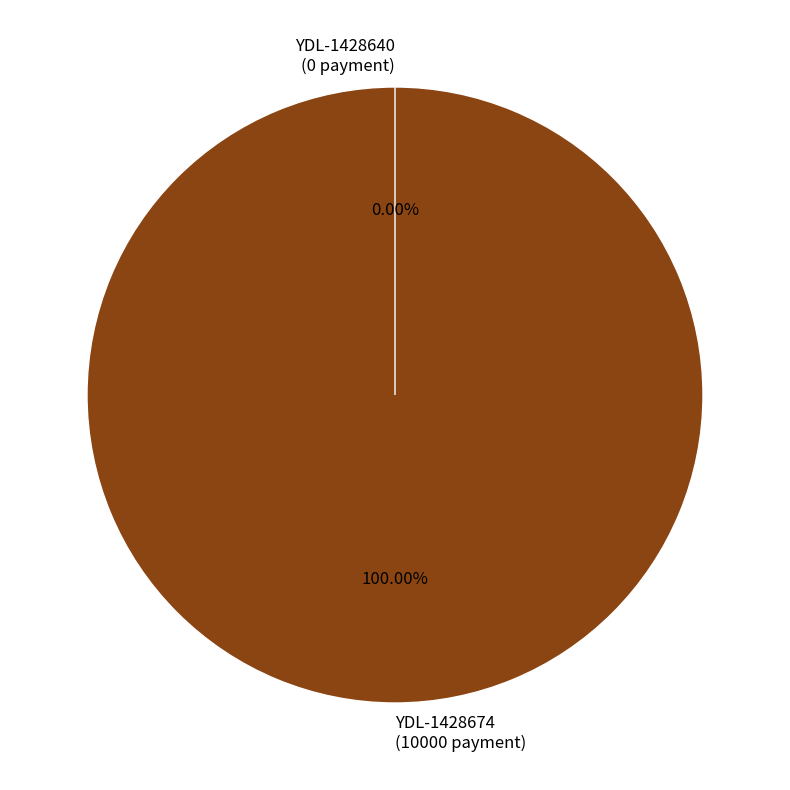

What is the change in value from YDL-1428674 to YDL-1428640?

-10000